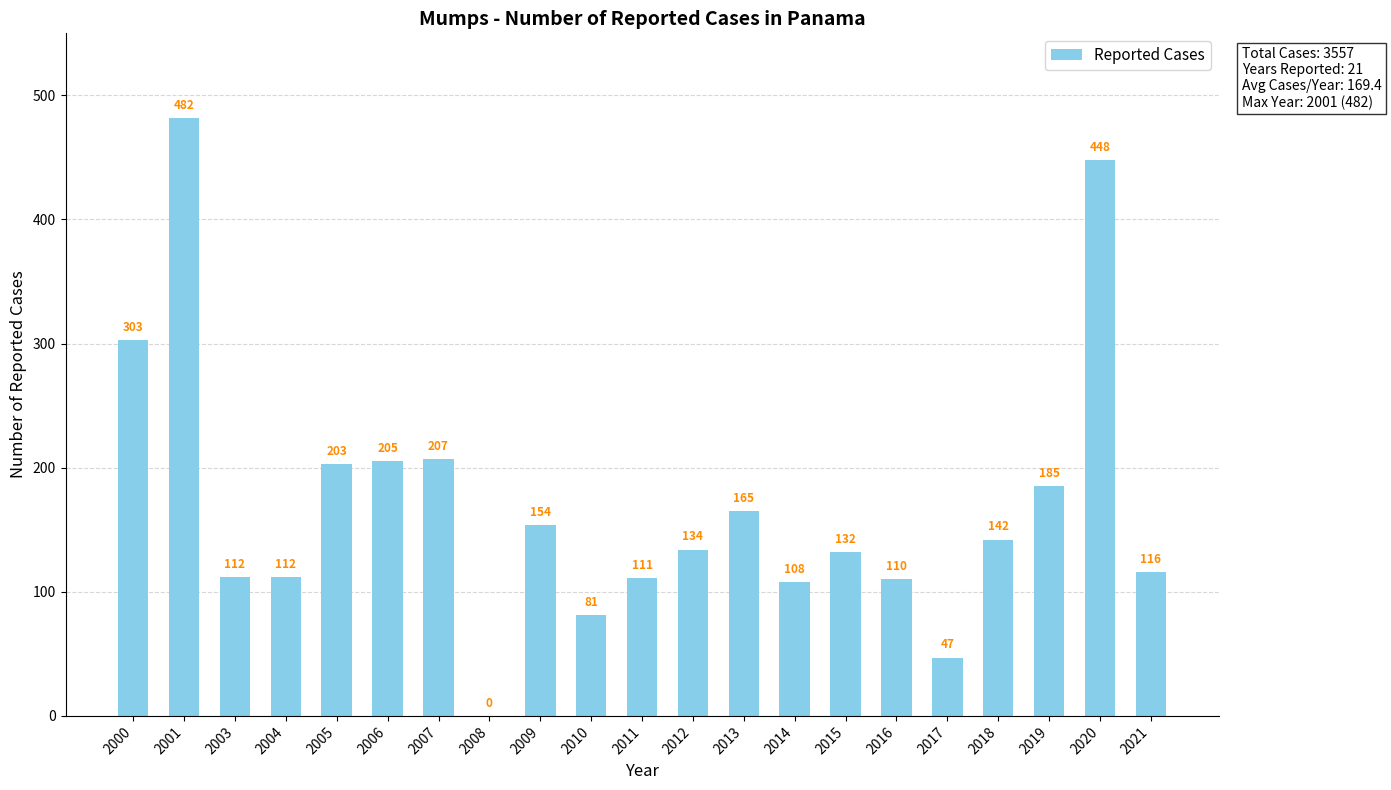

True or false: the data shows 55 at 2015.

False